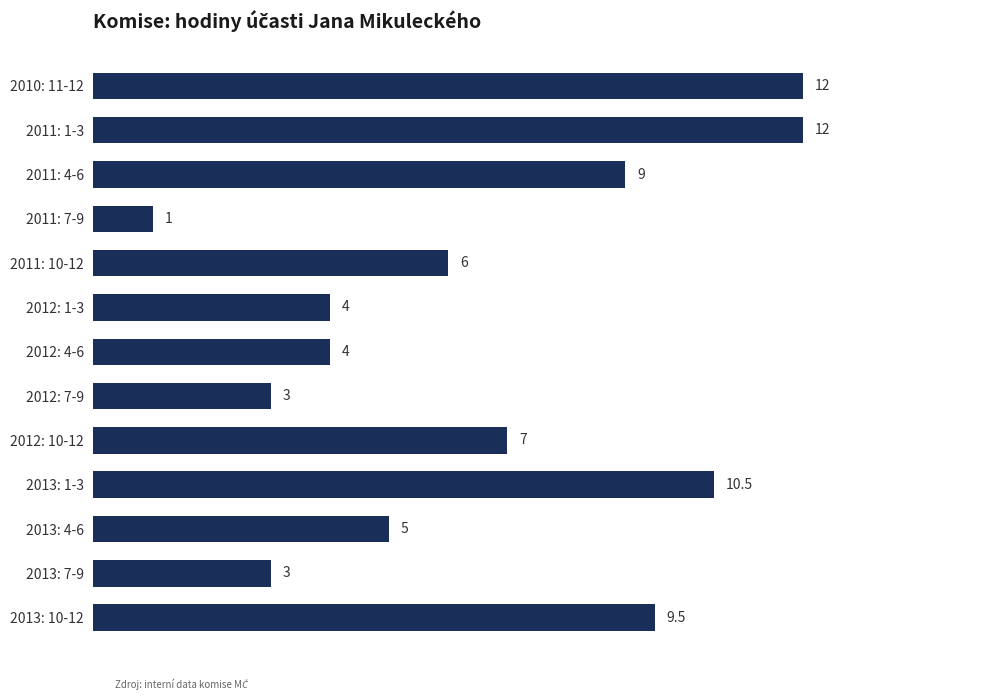

Does the chart contain any negative values?

No